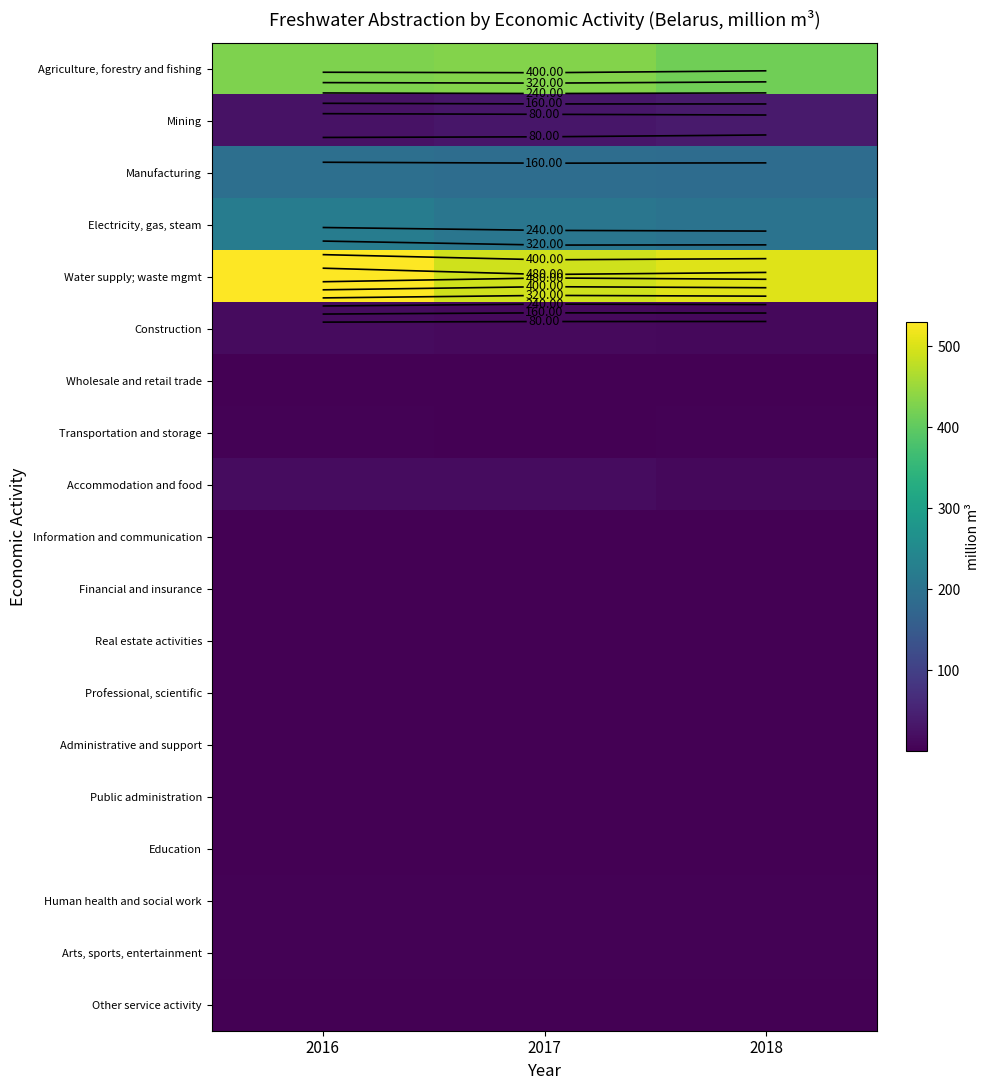

What is the difference between the highest and lowest values at 2017?

491.8